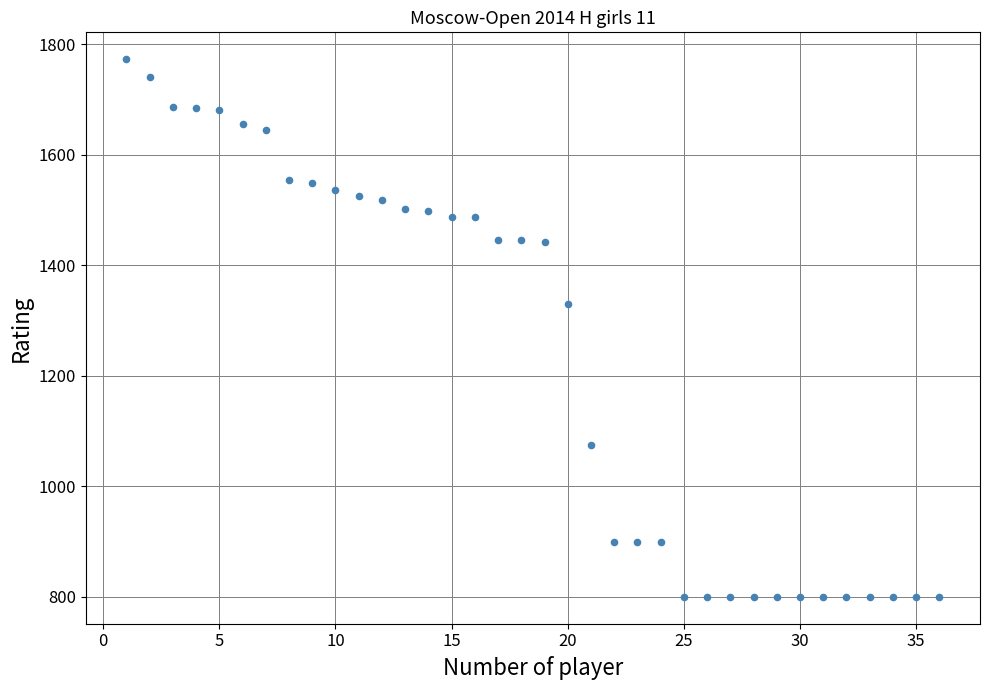

What Y value in the scatter plot is closest to 1286?

1330